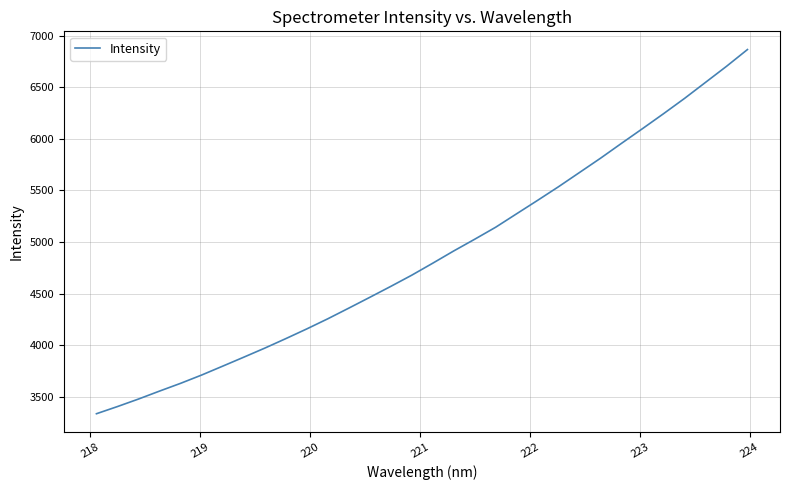

What is the minimum value shown in the chart?

3334.8